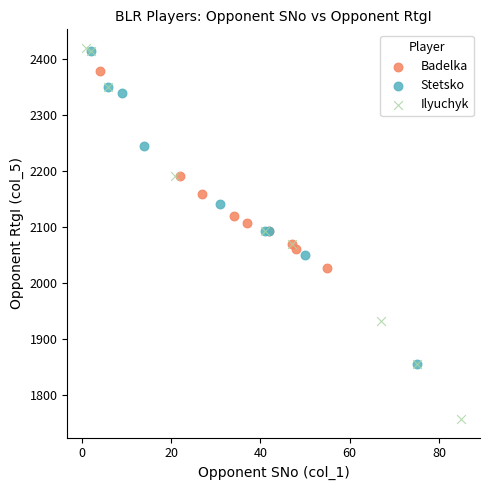

Which series reaches the minimum Y coordinate?

Ilyuchyk